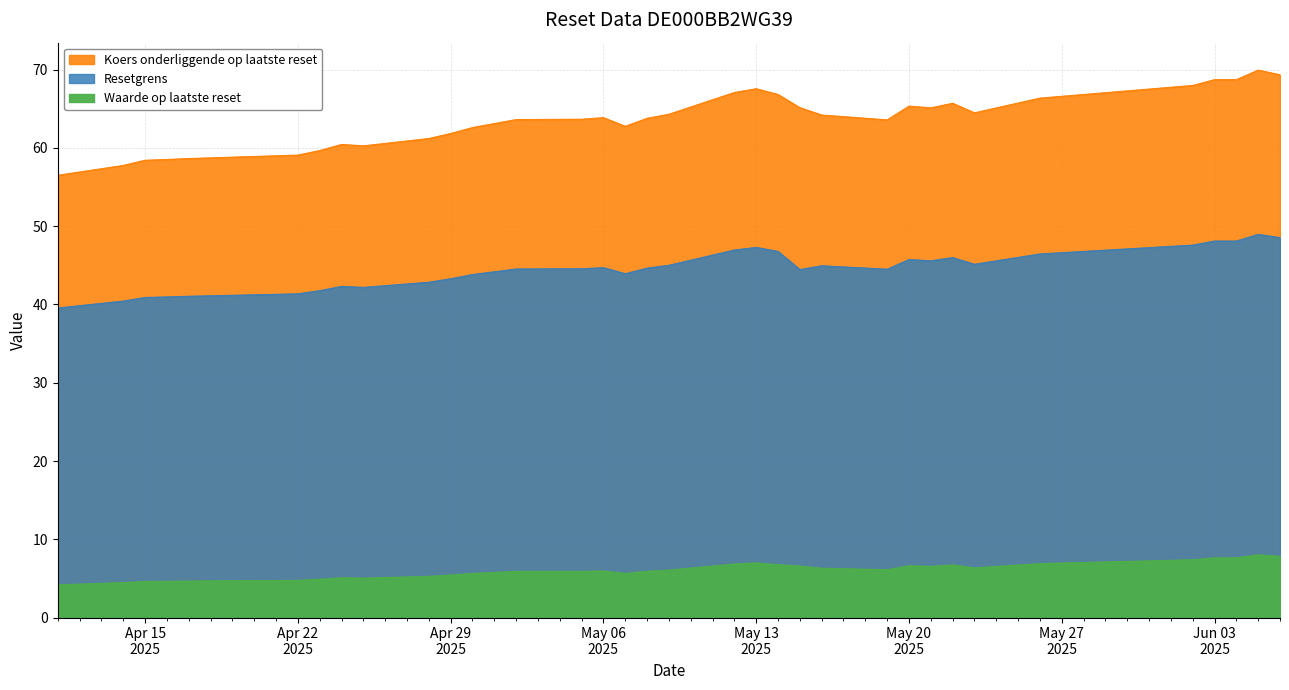

List the series in order of their peak value, lowest first.

Waarde op laatste reset, Resetgrens, Koers onderliggende op laatste reset